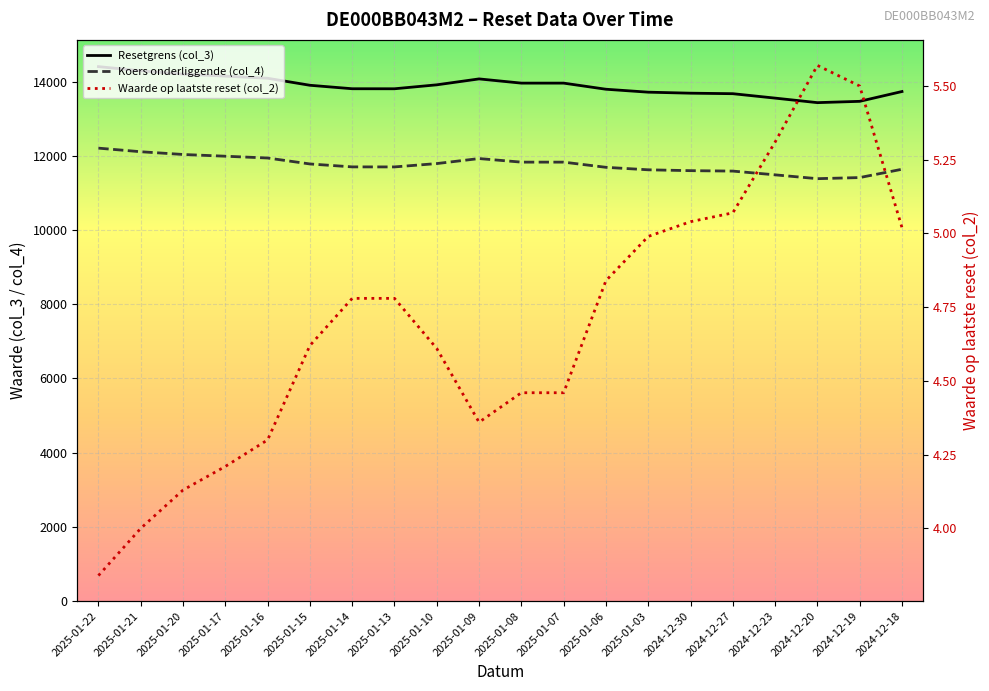

At how many categories does at least one series exceed 2024?

20